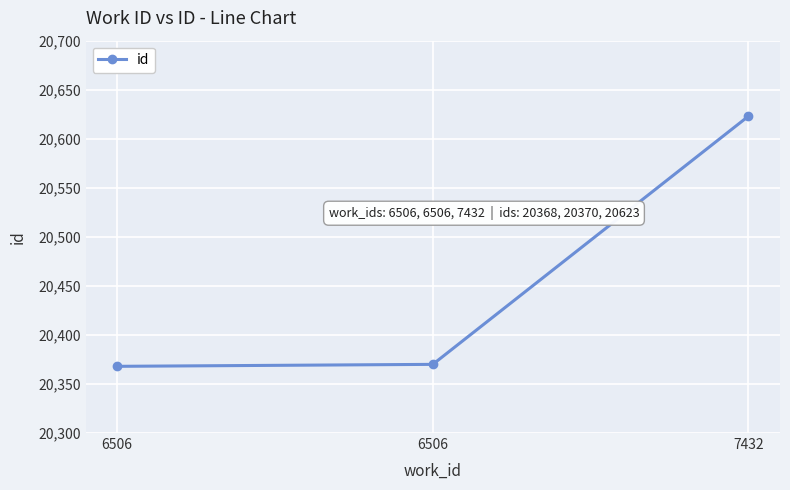

What is the difference between the values at 6506 and 6506?

2